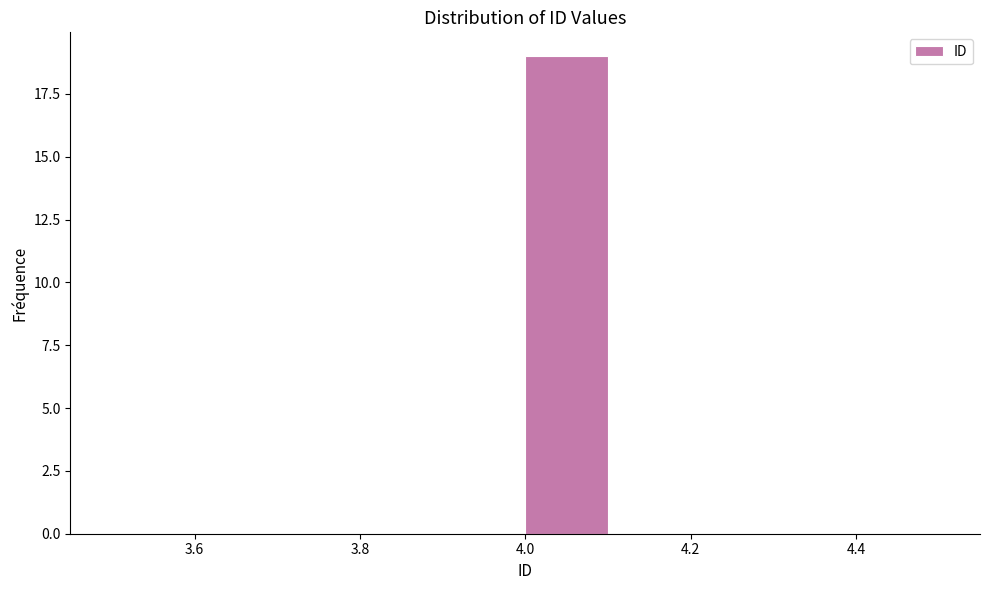

Over which range of the x-axis is the bar tallest?

4.0 to 4.1